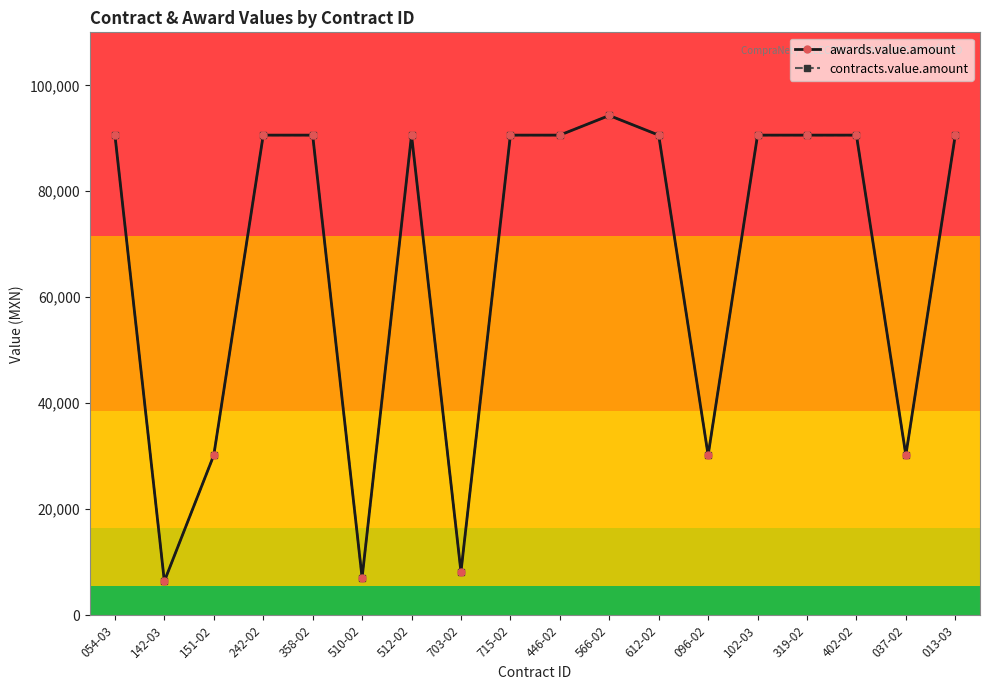

Is this an area chart (filled region under the line)?

No